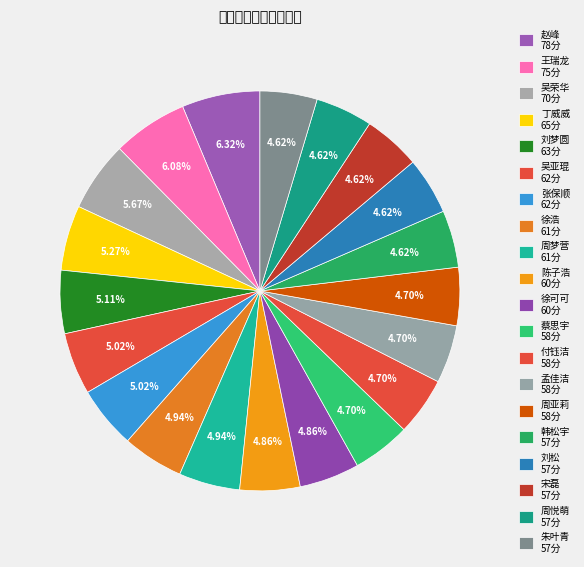

What portion of the pie excludes 徐可可?

95.1%